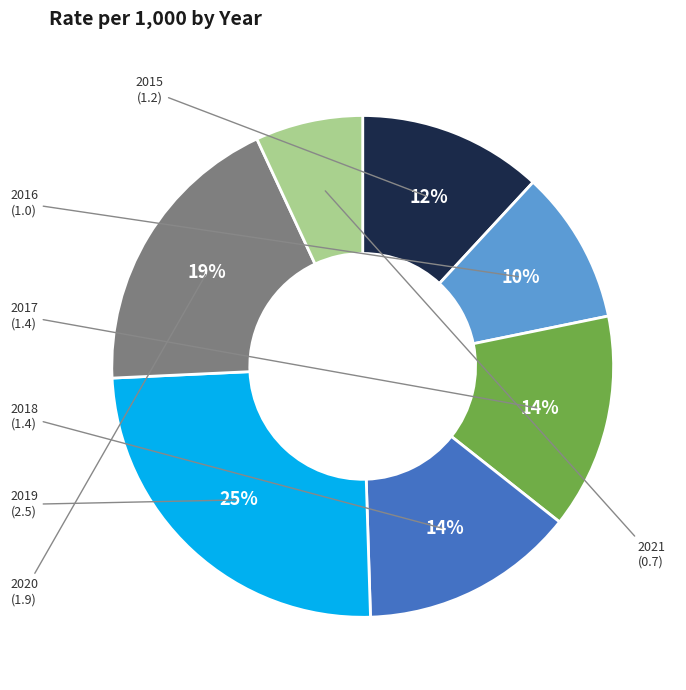

Combined, do 2016 and 2018 account for over 50%?

No